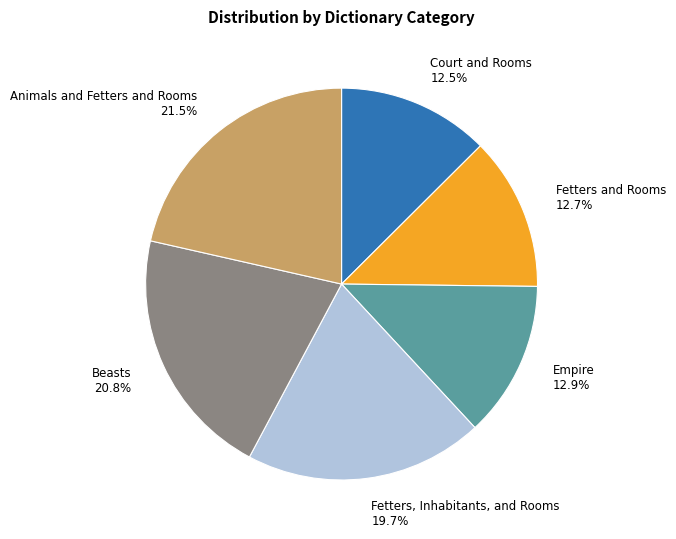

Which has a higher value, Empire 12.9% or Animals and Fetters and Rooms 21.5%?

Animals and Fetters and Rooms 21.5%